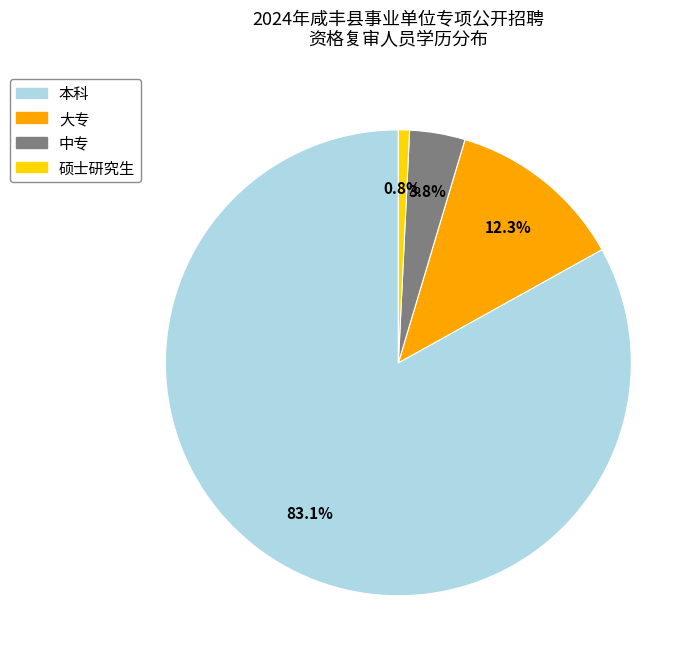

What percentage is the 大专 slice, to the nearest percent?

12%